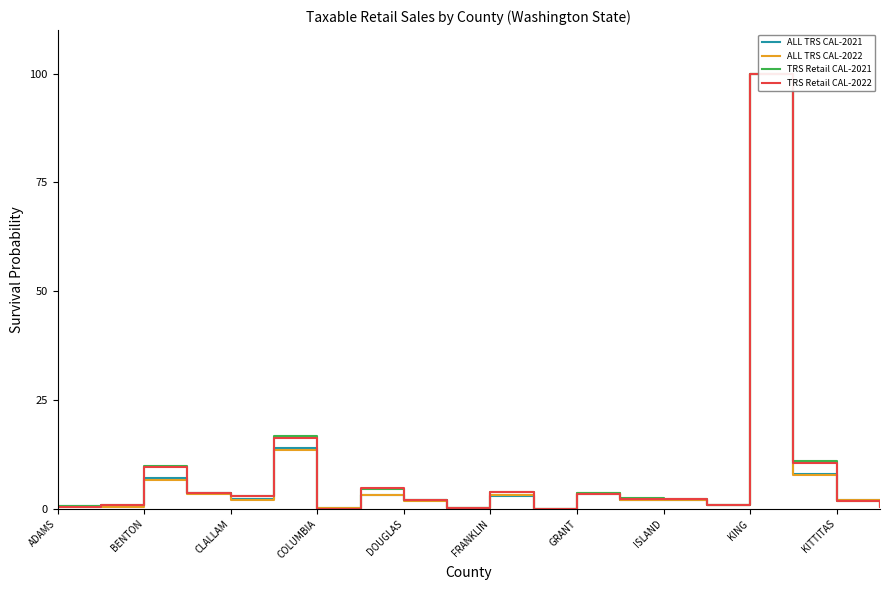

What is the maximum value shown in the chart?

100.0